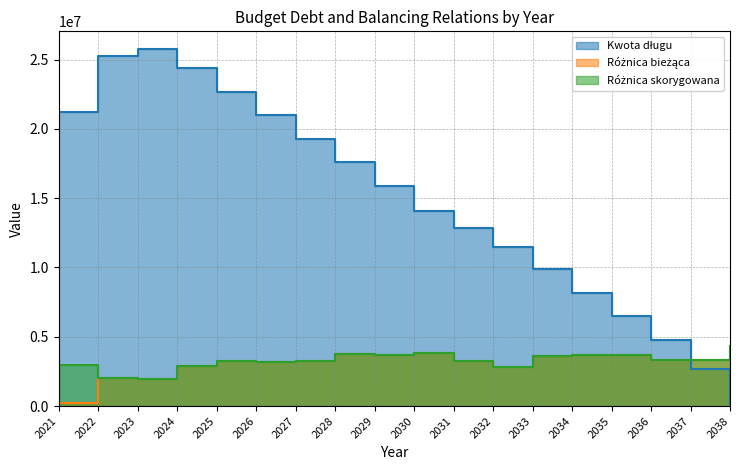

What is the average value of the Kwota długu series?

14638079.2